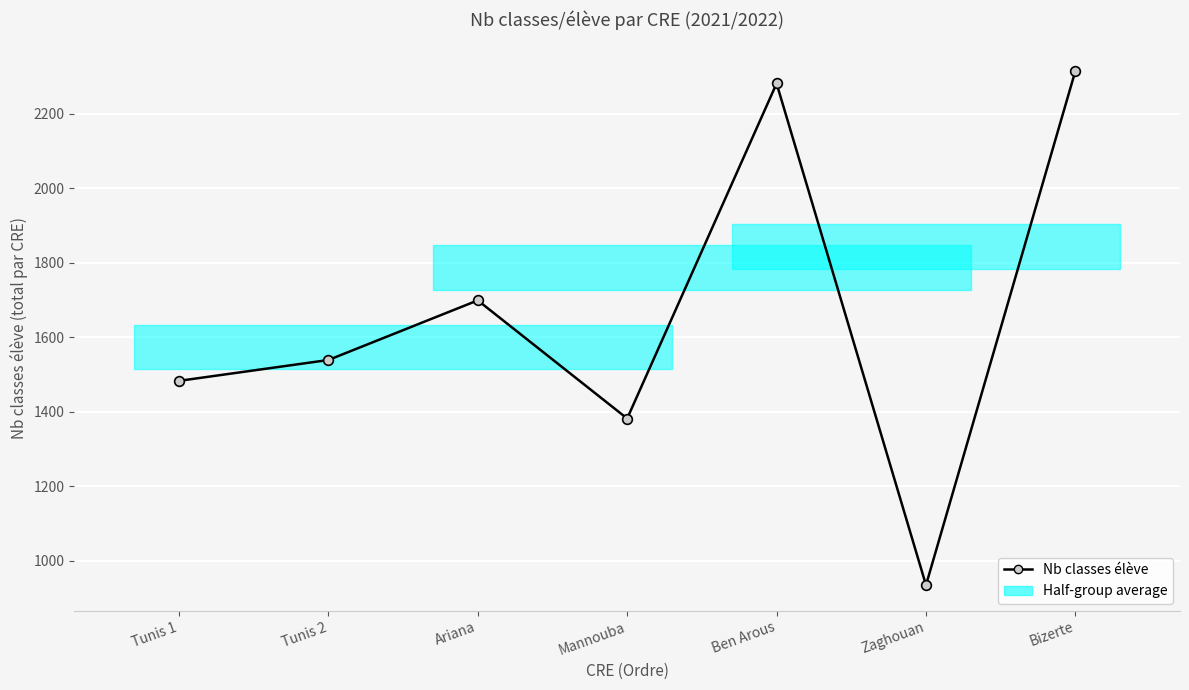

Rank the categories by value from highest to lowest.

Bizerte, Ben Arous, Ariana, Tunis 2, Tunis 1, Mannouba, Zaghouan